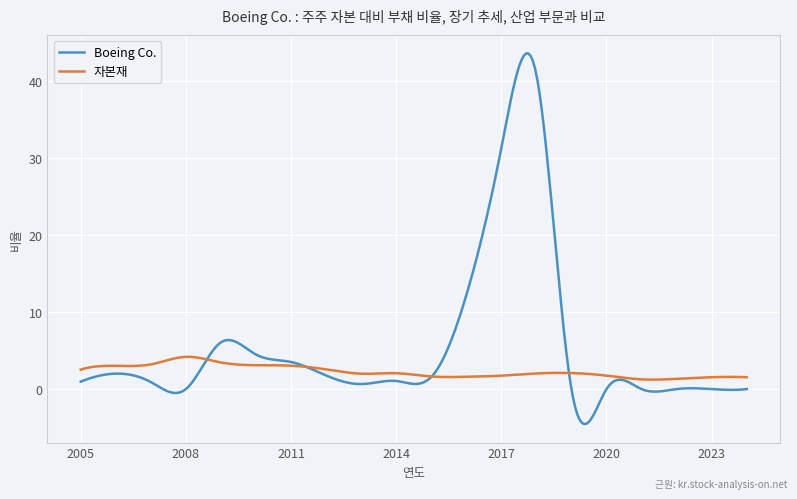

List the series in order of their overall mean, lowest first.

자본재, Boeing Co.